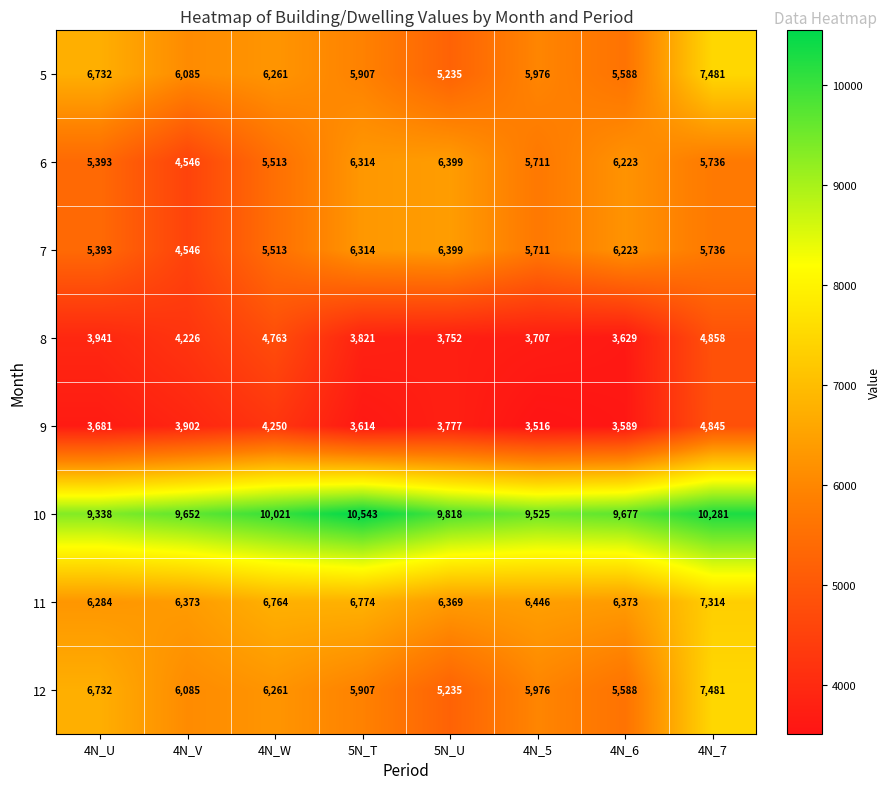

List the labels in order of 12 value, smallest first.

5N_U, 4N_6, 5N_T, 4N_5, 4N_V, 4N_W, 4N_U, 4N_7